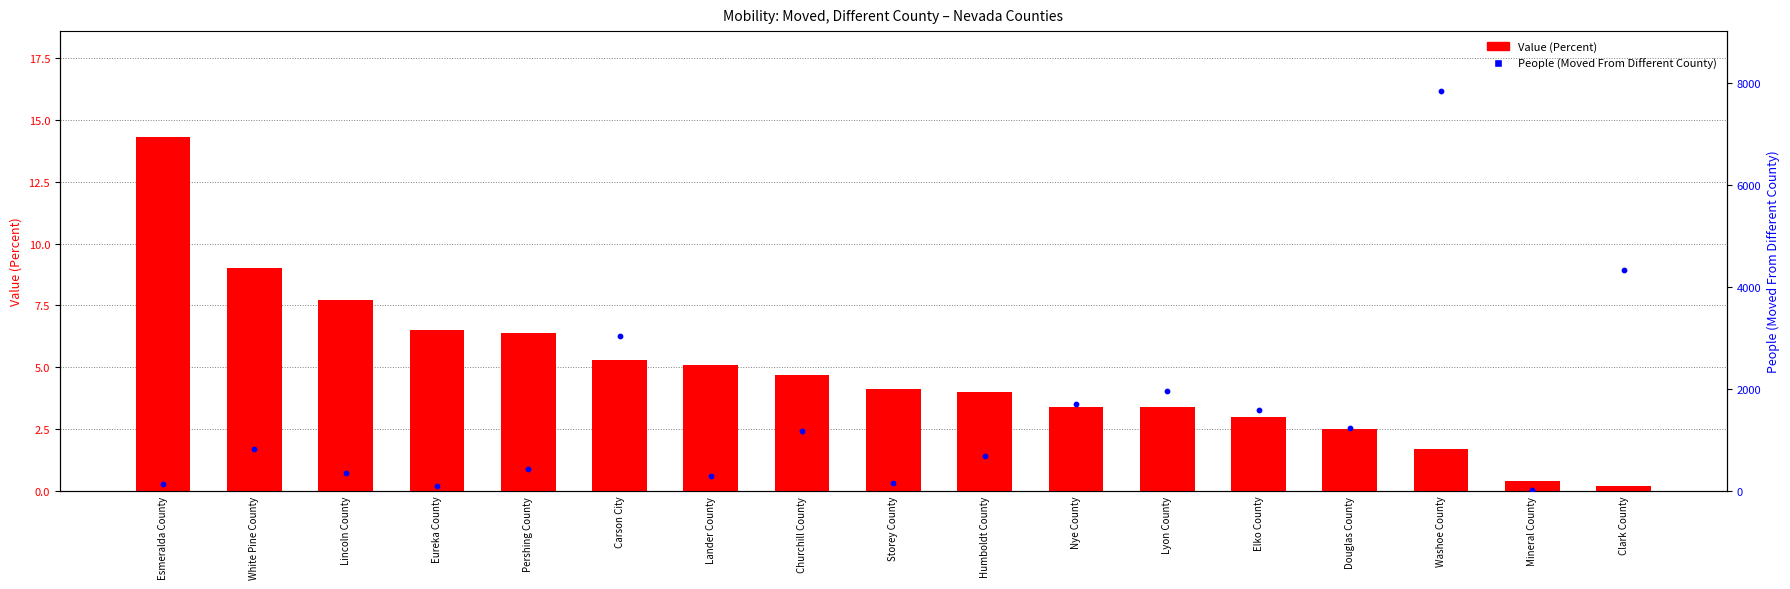

Is the value of People (Moved From Different County) at White Pine County greater than the value of Value (Percent) at Washoe County?

Yes